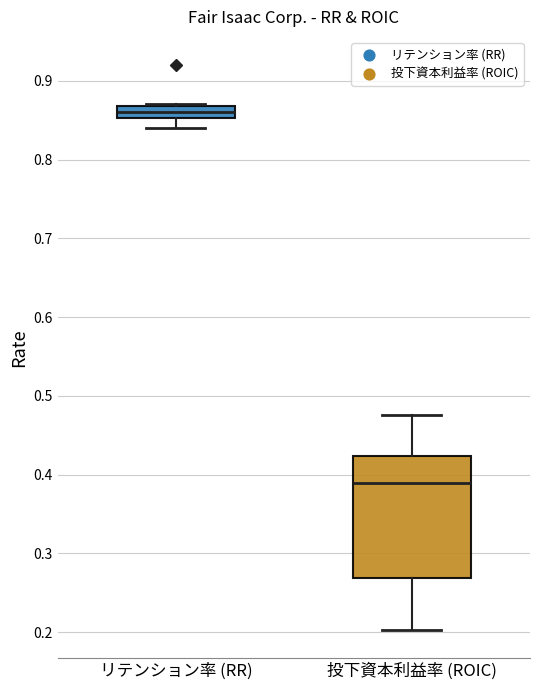

Comparing the boxes themselves (not the whiskers), which one is the tallest?

投下資本利益率 (ROIC)